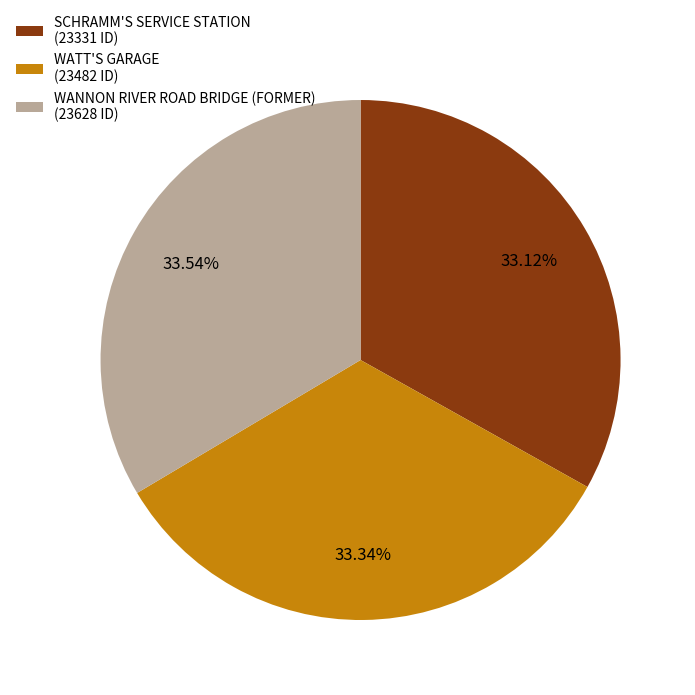

How many segments does this pie chart have?

3